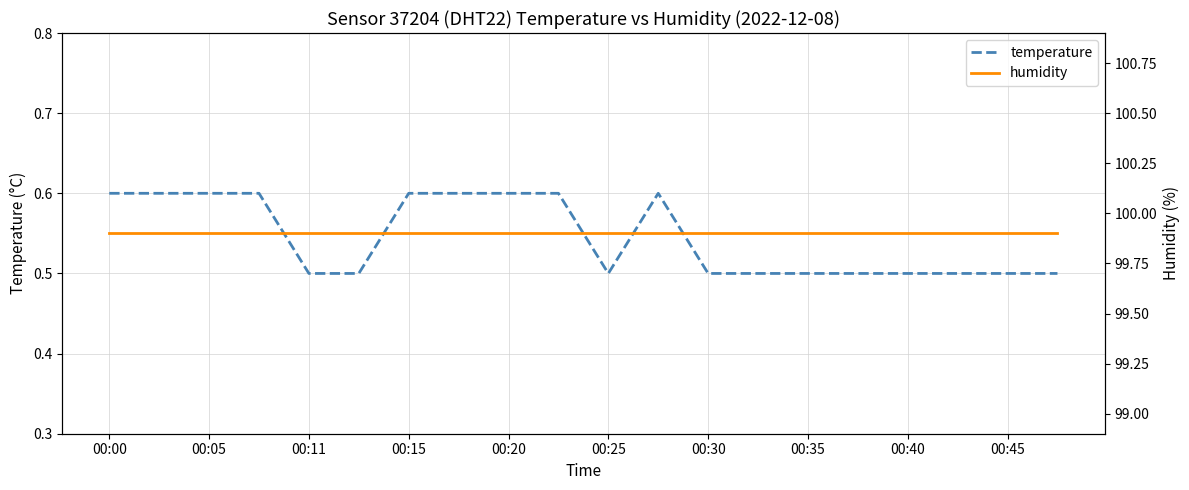

The temperature series shows 0.9 at 00:35. True or false?

False